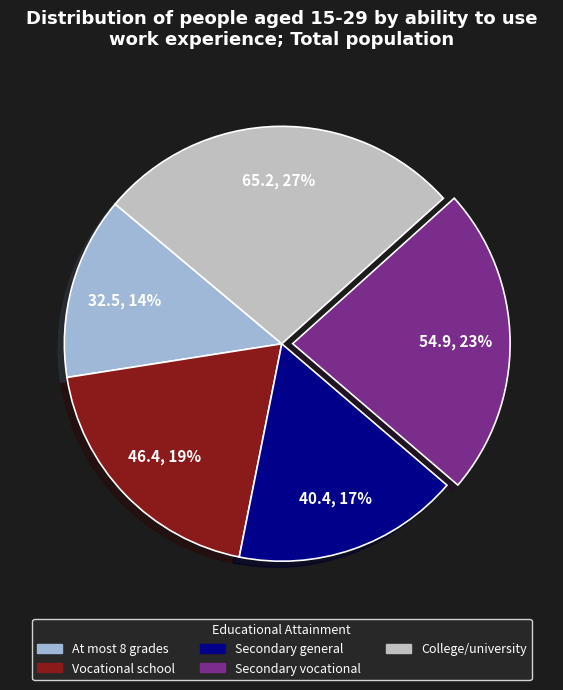

Is there a majority slice in this chart?

No